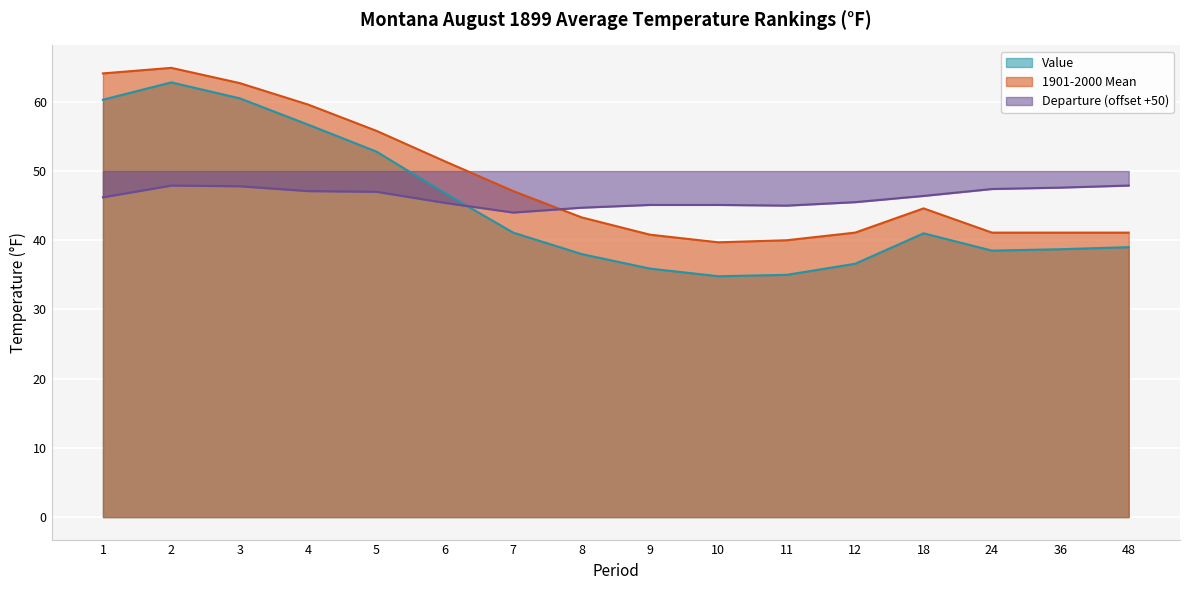

Reading left to right, what are all the values shown in this chart?

Value: 1=60.3	2=62.8	3=60.5	4=56.7	5=52.8	6=46.8	7=41.1	8=38.0	9=35.9	10=34.8	11=35.0	12=36.6	18=41.0	24=38.5	36=38.7	48=39.0
1901-2000 Mean: 1=64.1	2=64.9	3=62.7	4=59.6	5=55.8	6=51.4	7=47.1	8=43.3	9=40.8	10=39.7	11=40.0	12=41.1	18=44.6	24=41.1	36=41.1	48=41.1
Departure: 1=46.2	2=47.9	3=47.8	4=47.1	5=47.0	6=45.4	7=44.0	8=44.7	9=45.1	10=45.1	11=45.0	12=45.5	18=46.4	24=47.4	36=47.6	48=47.9